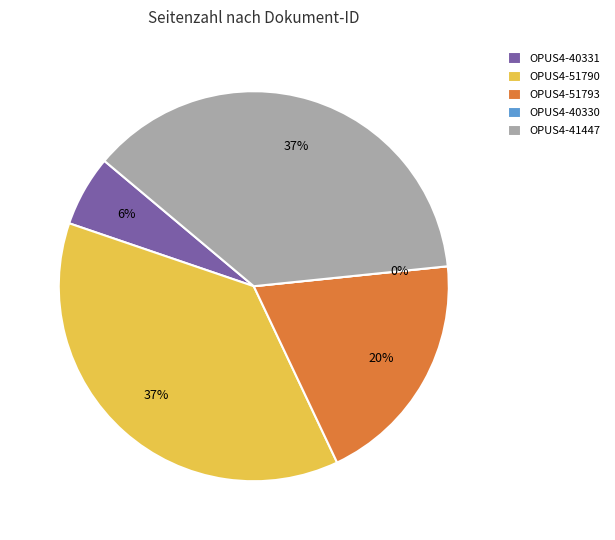

How many segments does this pie chart have?

5